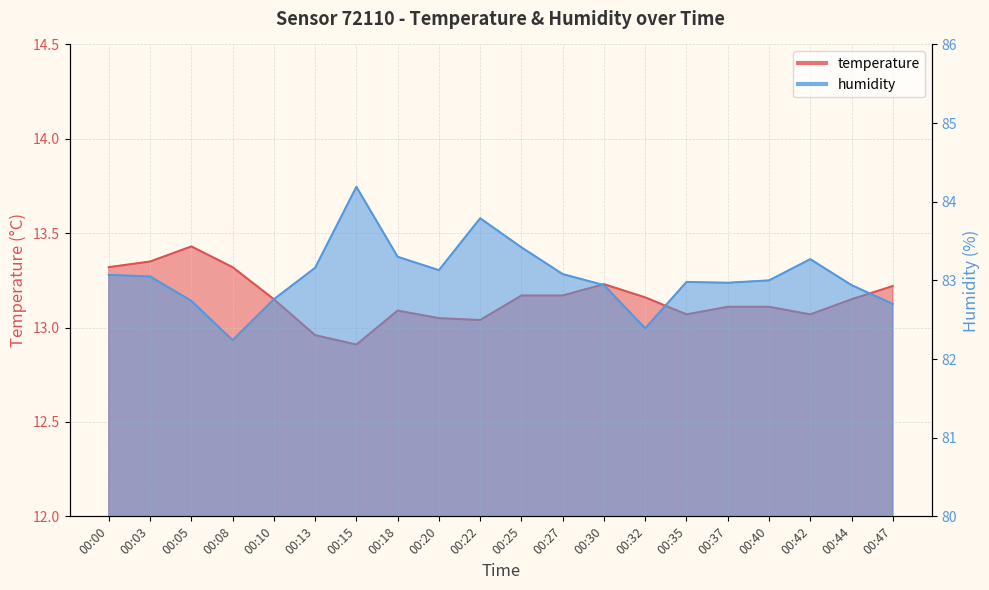

What is the difference between the maximum and minimum values in the humidity series?

2.0